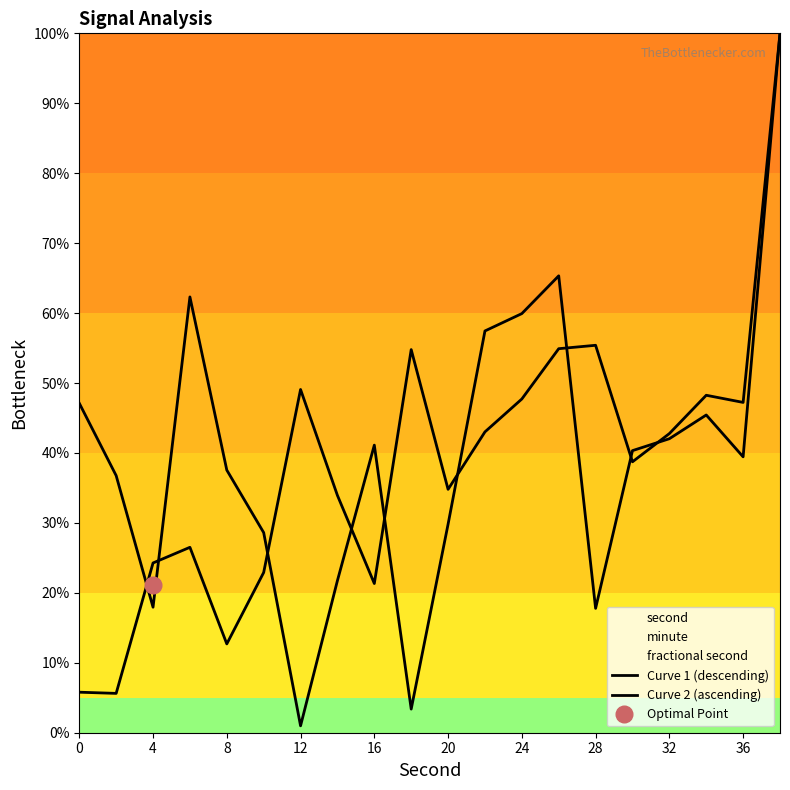

How many data points in Curve 2 (ascending) are above 42?

10